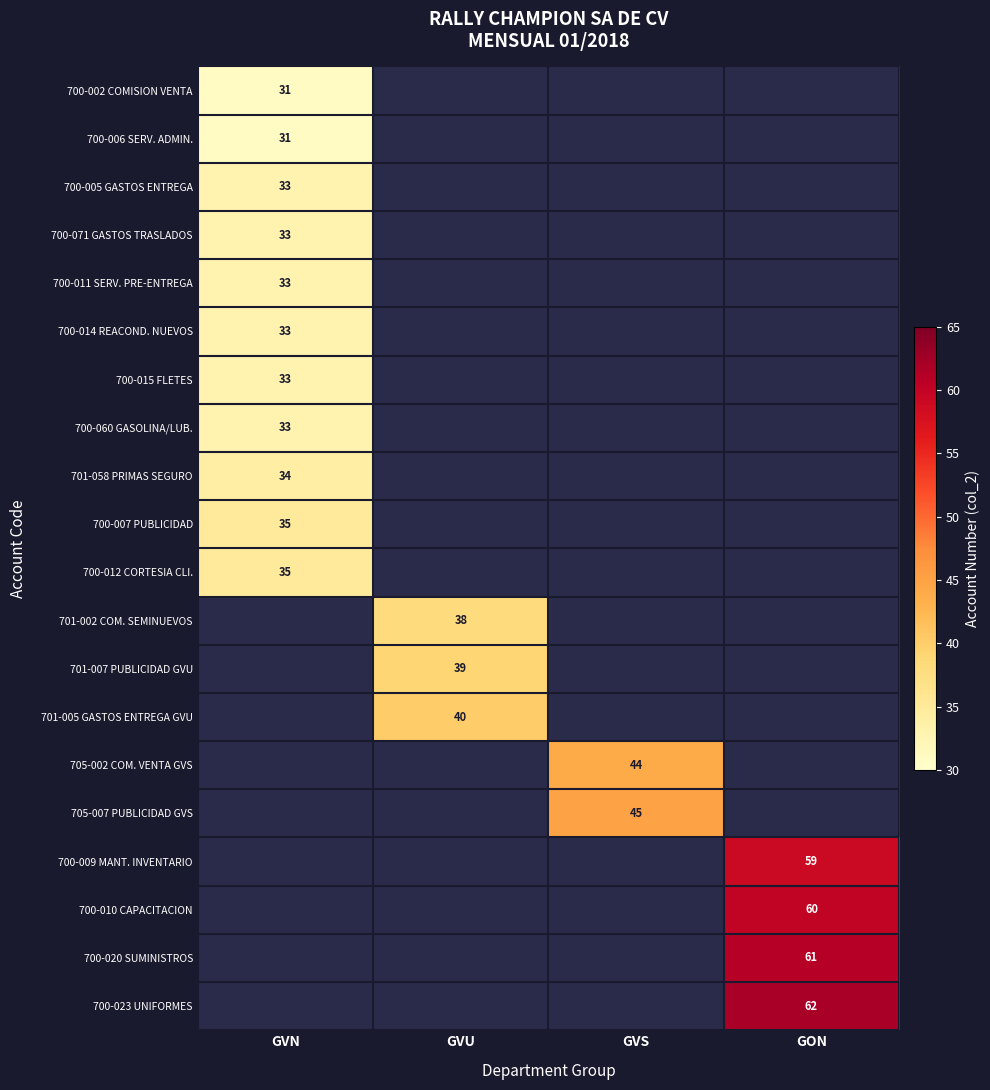

How many series are shown in this chart?

20